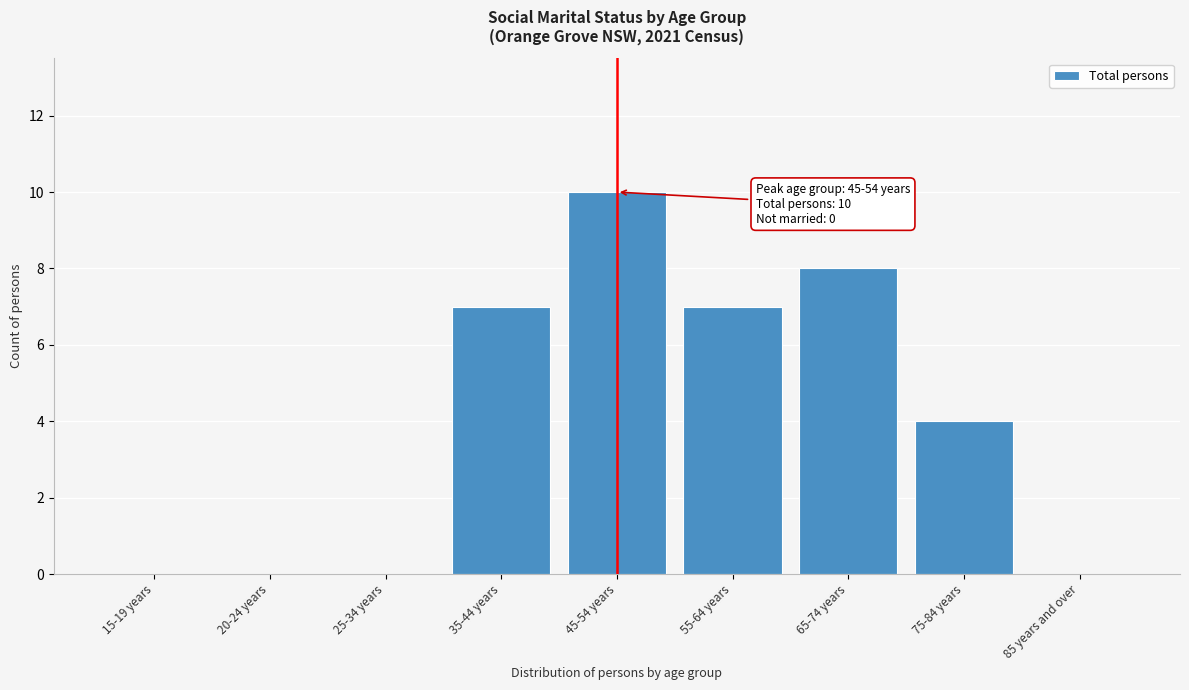

Reading right to left, list all the values displayed in this chart.

85 years and over=0	75-84 years=4	65-74 years=8	55-64 years=7	45-54 years=10	35-44 years=7	25-34 years=0	20-24 years=0	15-19 years=0